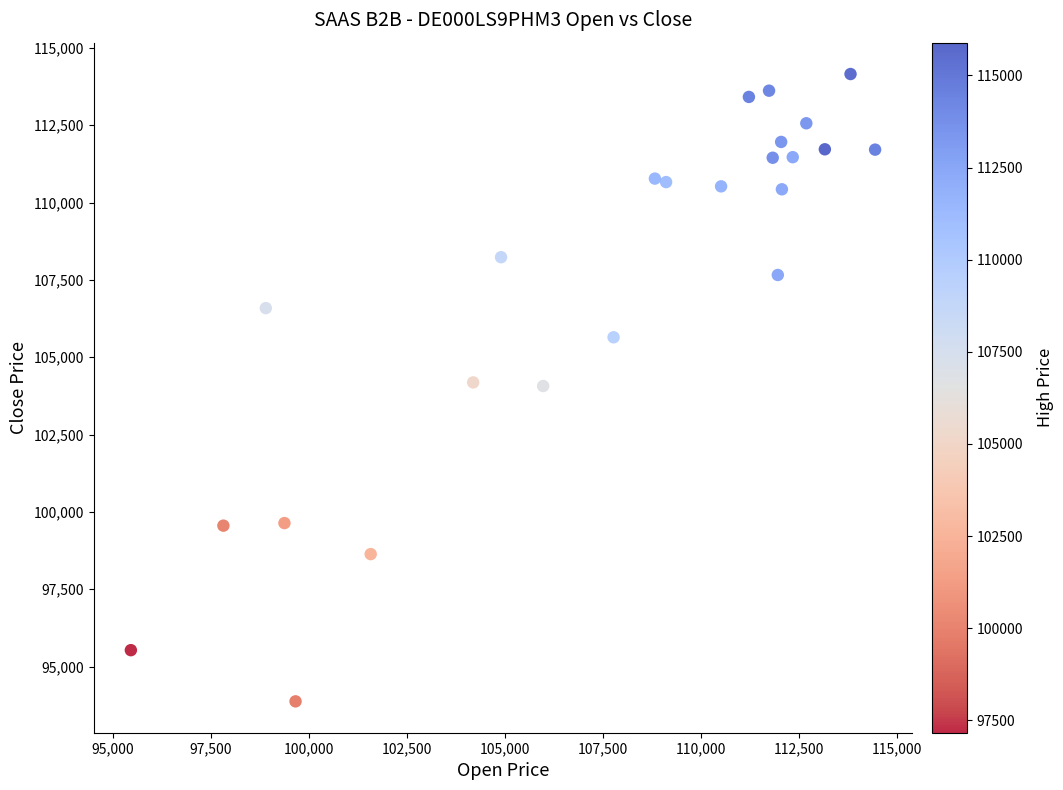

What is the range of X values (max minus min)?

18986